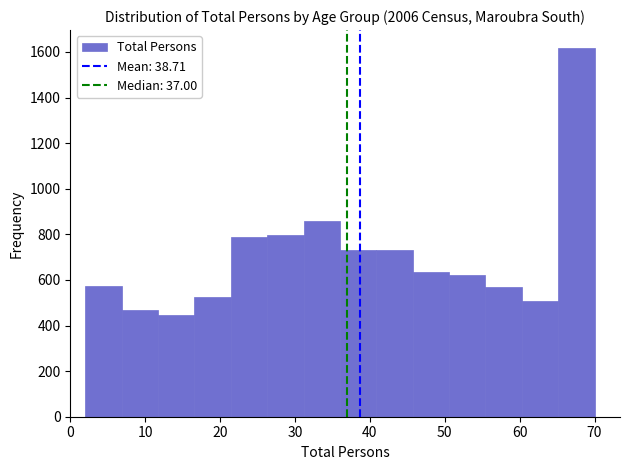

Reading left to right, list every bar in this chart as the range it spans on the x-axis followed by its height. Neither the bar edges nor the heights are printed on the chart, so give them approximately, as read against the axes.

2 to 7: 580
7 to 12: 460
12 to 17: 440
17 to 21: 520
21 to 26: 780
26 to 31: 800
31 to 36: 860
36 to 41: 740
41 to 46: 740
46 to 51: 640
51 to 55: 620
55 to 60: 580
60 to 65: 500
65 to 70: 1620